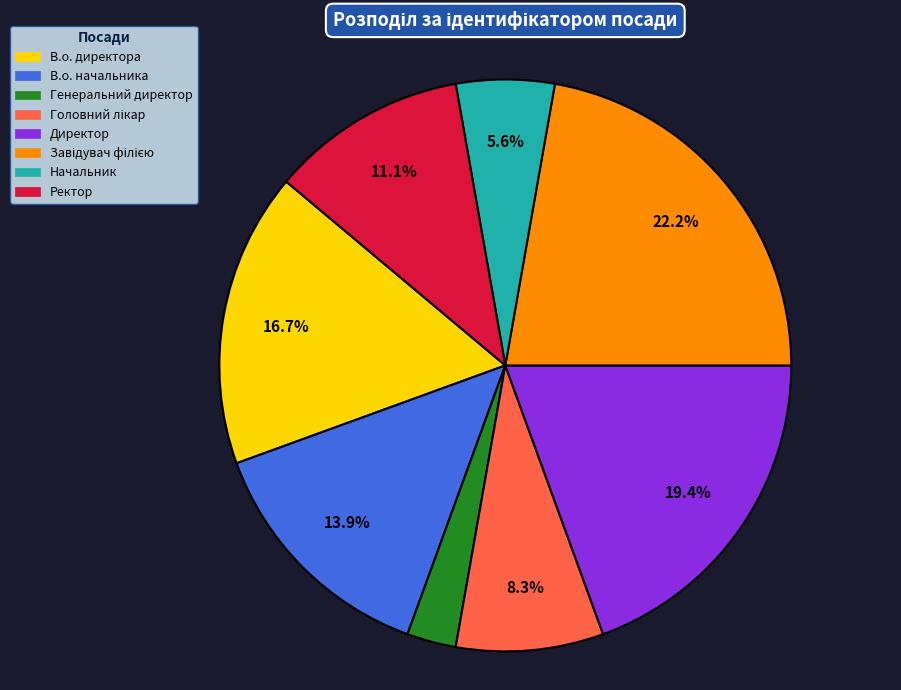

How much of the chart is everything except В.о. директора?

83.3%